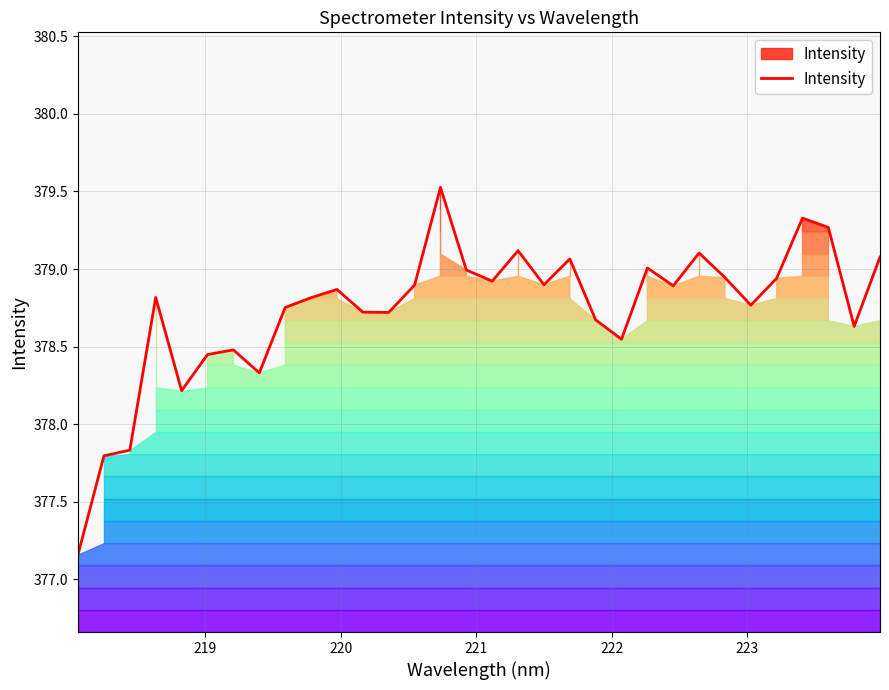

What is the greatest value displayed?

379.5